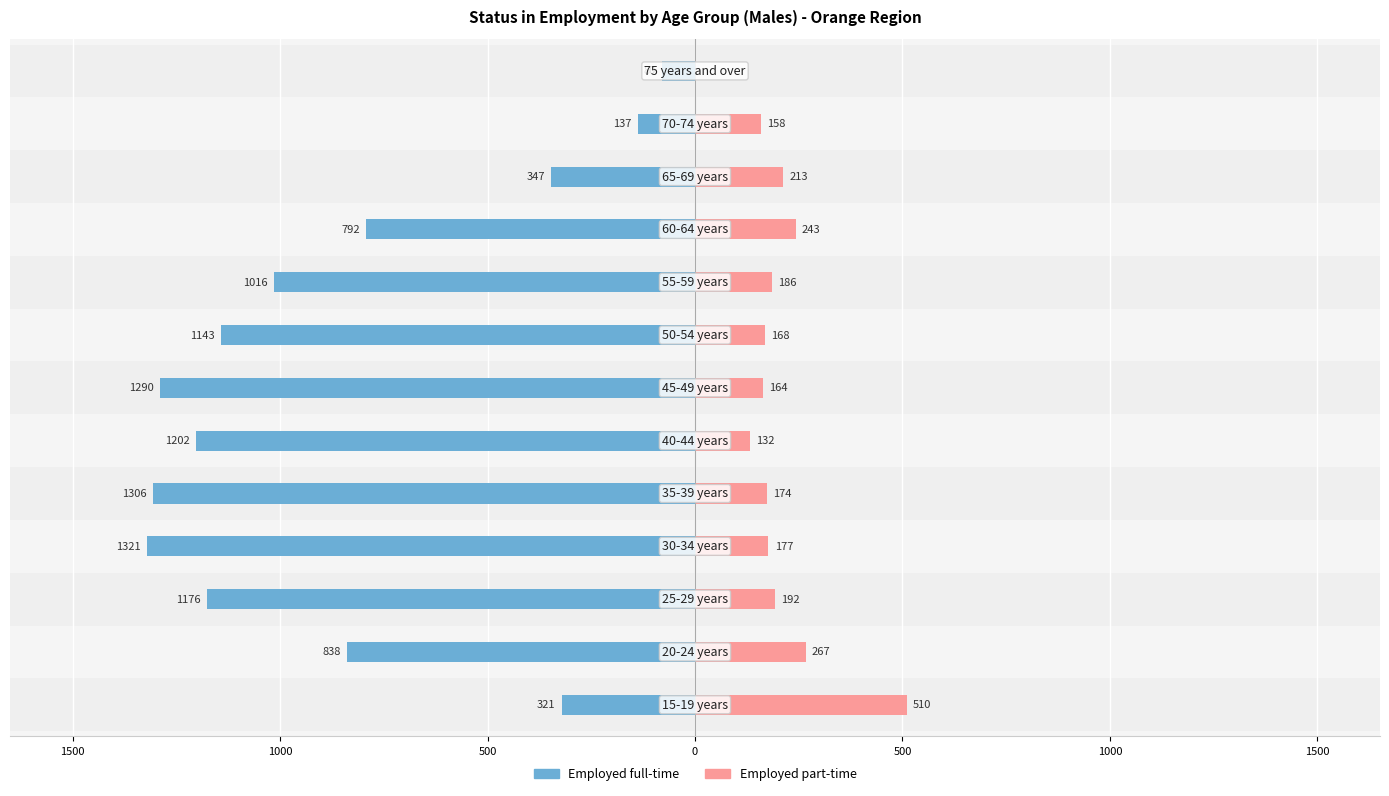

Is the value of Employed full-time at 1000 greater than the value of Employed part-time at 1500?

No